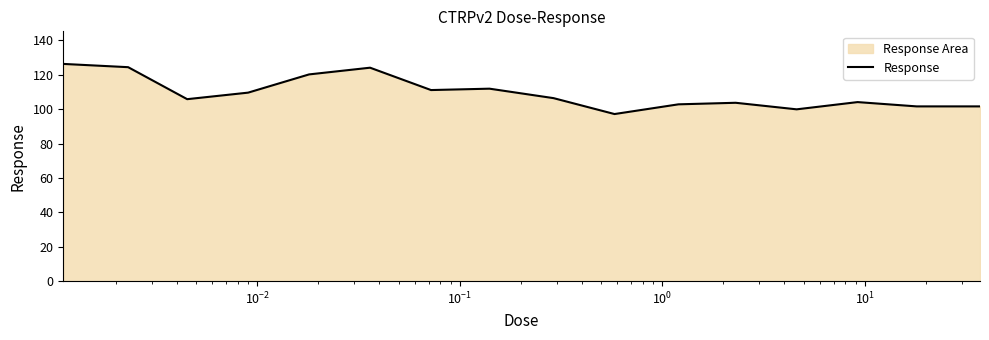

What is the maximum value shown in the chart?

126.3